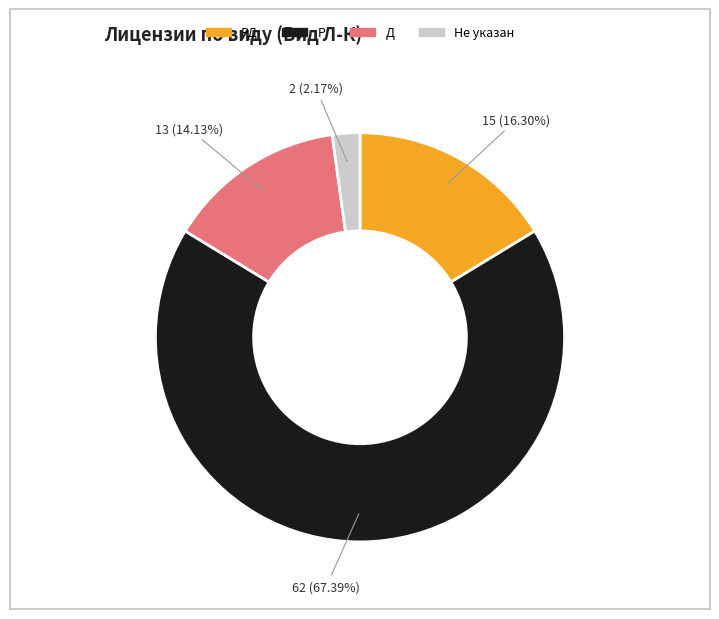

Does any single category account for the majority?

Yes